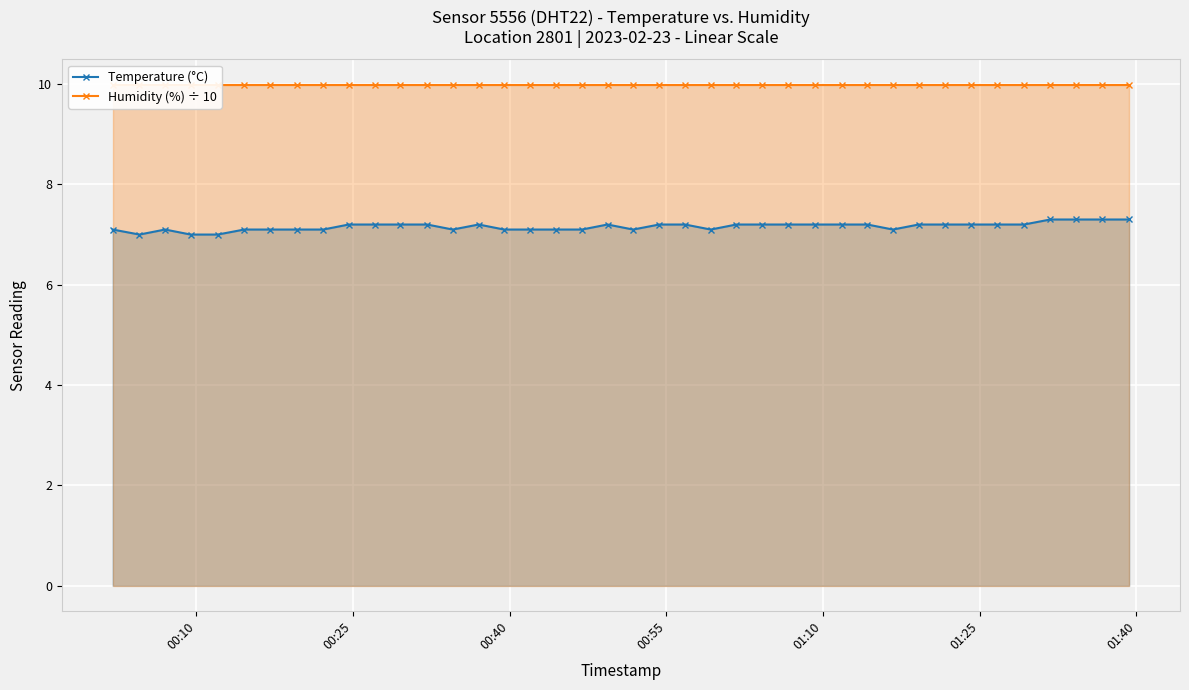

True or false: Temperature (°C) has more than 1 points higher than both neighbors.

True